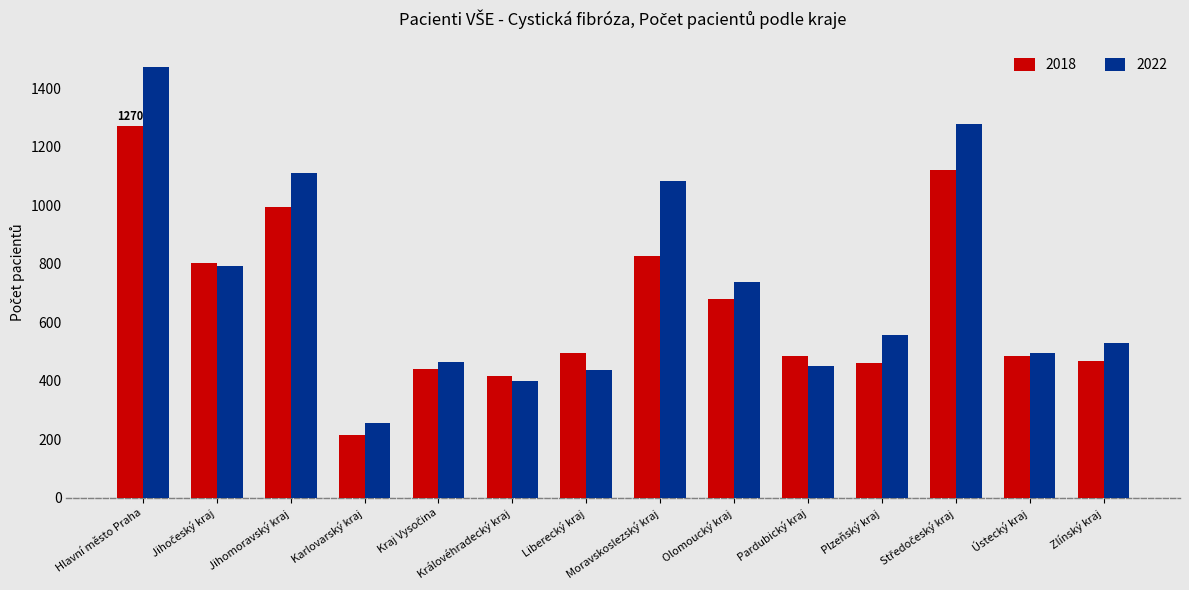

What is the difference between the maximum and minimum values in the 2018 series?

1057